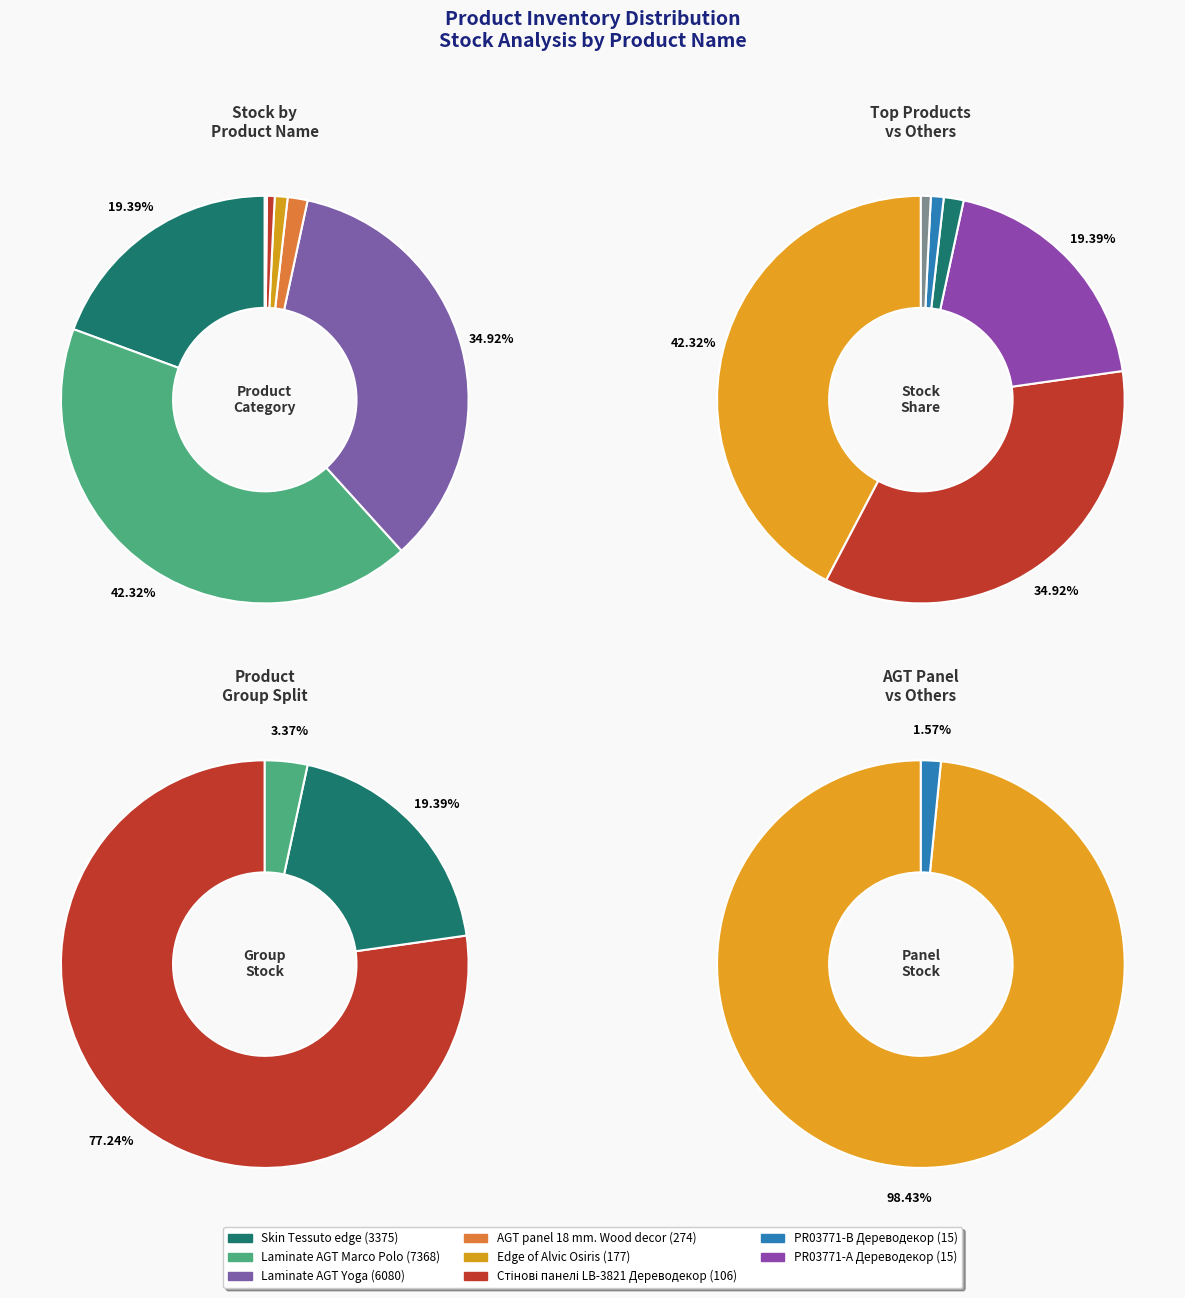

True or false: Edge of Alvic Osiris accounts for 7% of the total.

False